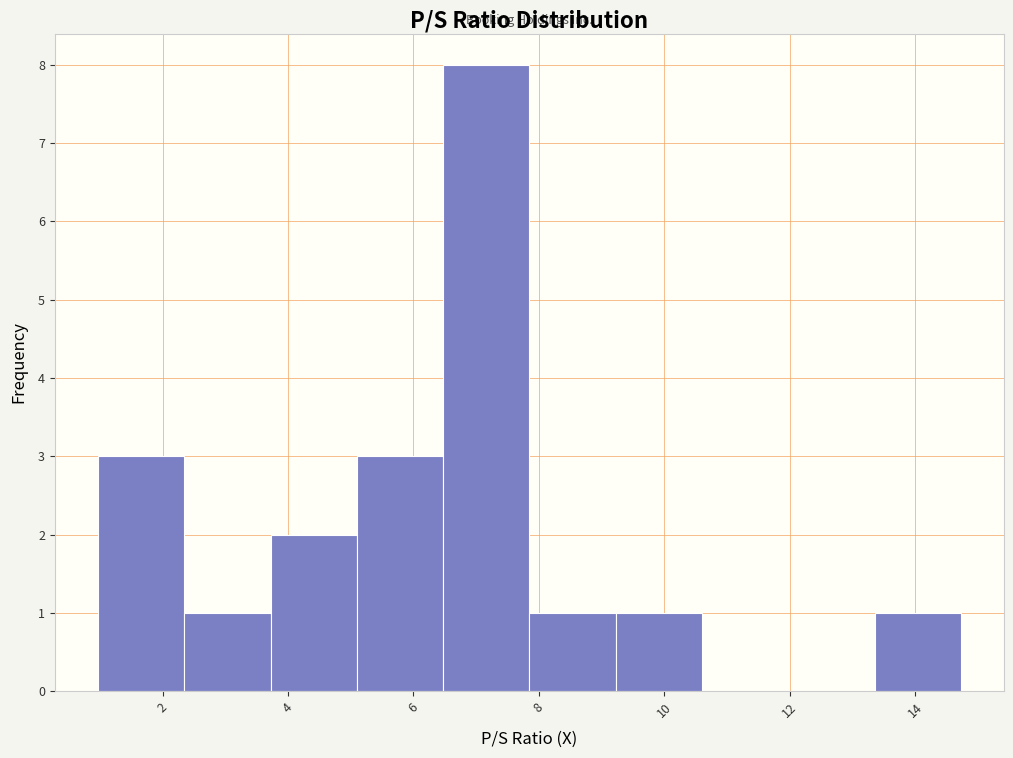

Reading left to right, transcribe this chart: for each bar, give the range it covers on the x-axis and its height. Neither the bar edges nor the heights are printed on the chart, so give them approximately, as read against the axes.

1.0 to 2.4: 3
2.4 to 3.8: 1
3.8 to 5.0: 2
5.0 to 6.4: 3
6.4 to 7.8: 8
7.8 to 9.2: 1
9.2 to 10.6: 1
10.6 to 12.0: 0
12.0 to 13.4: 0
13.4 to 14.8: 1